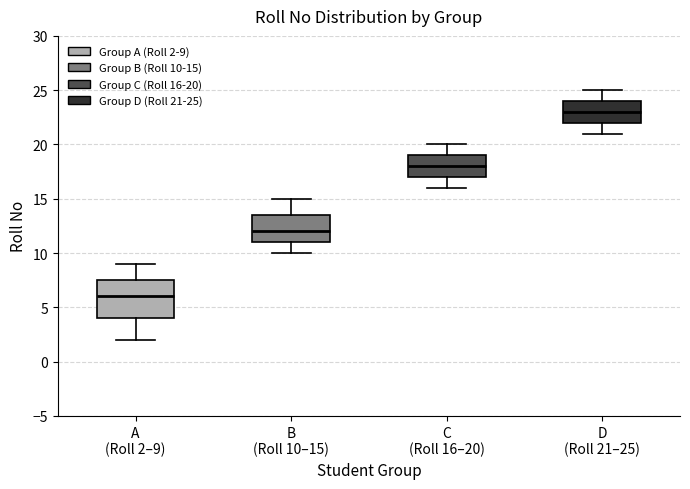

Which box is the tallest, from its lower edge to its upper edge?

A (Roll 2–9)